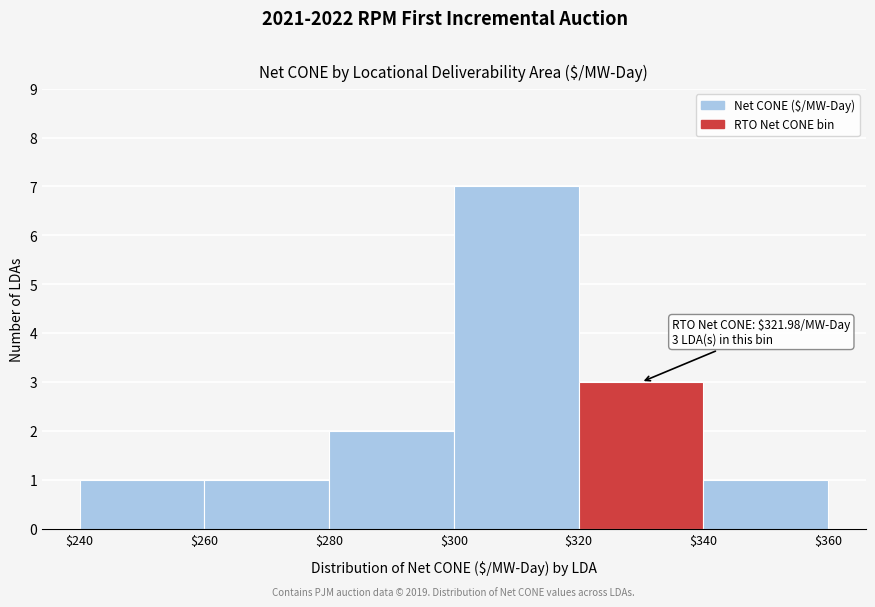

Which range on the x-axis has the tallest bar?

$300 to $320